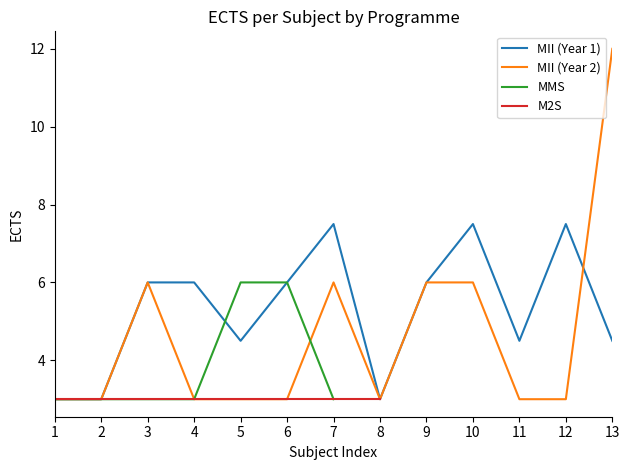

What are all the series names shown in the legend?

MII (Year 1), MII (Year 2), MMS, M2S